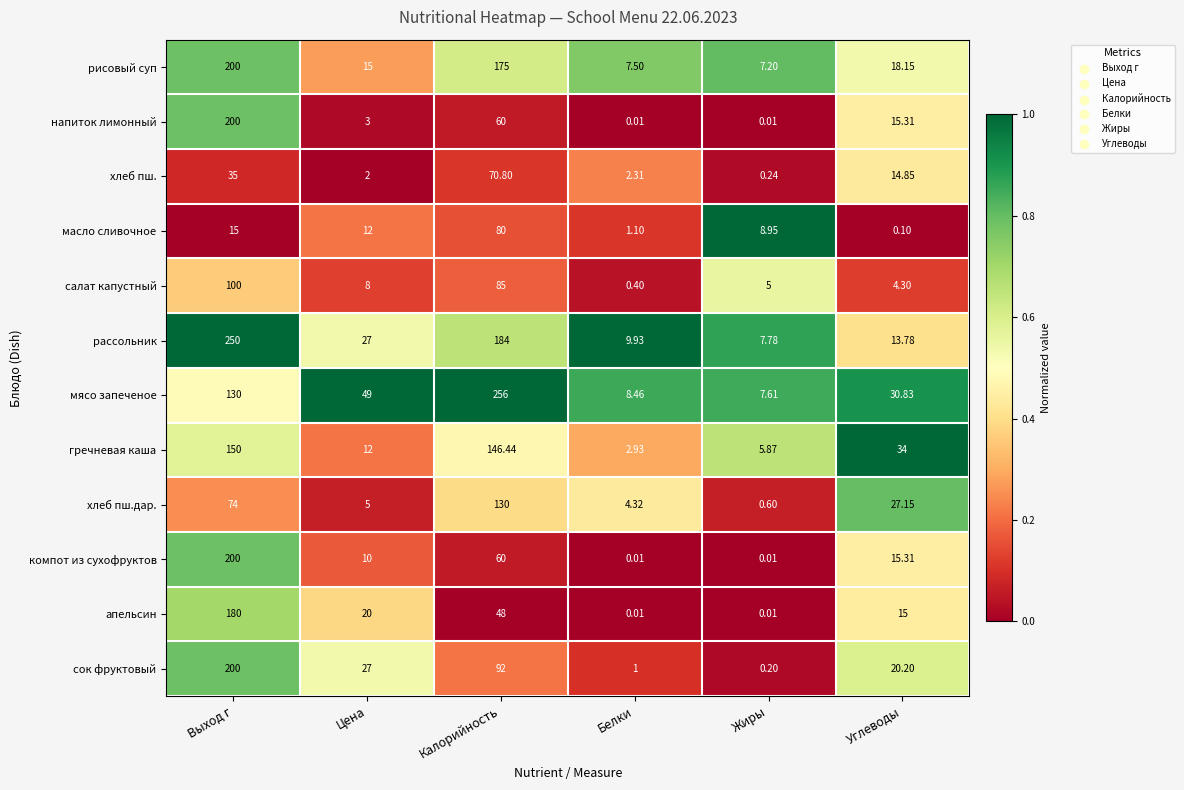

Rank the categories by хлеб пш.дар. value from highest to lowest.

Калорийность, Выход г, Углеводы, Цена, Белки, Жиры